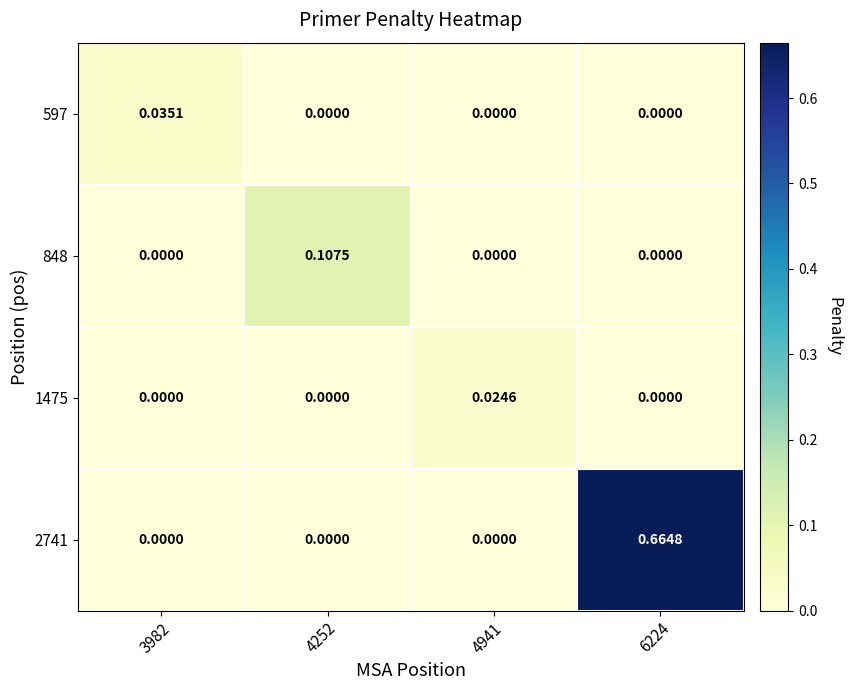

At which category is the sum across all series the highest?

6224